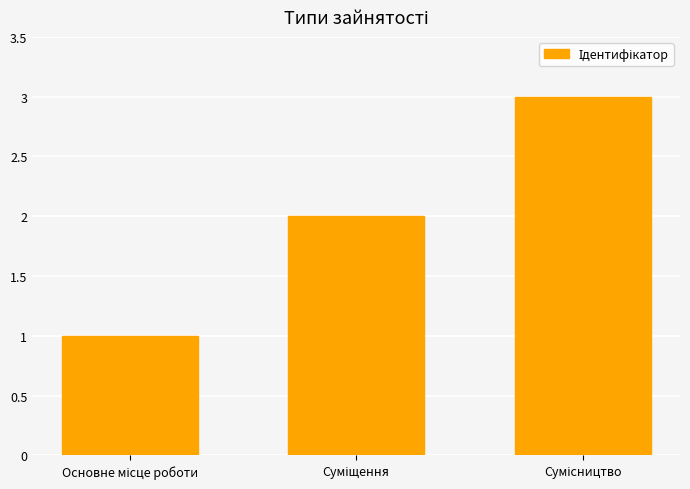

What is the greatest value displayed?

3